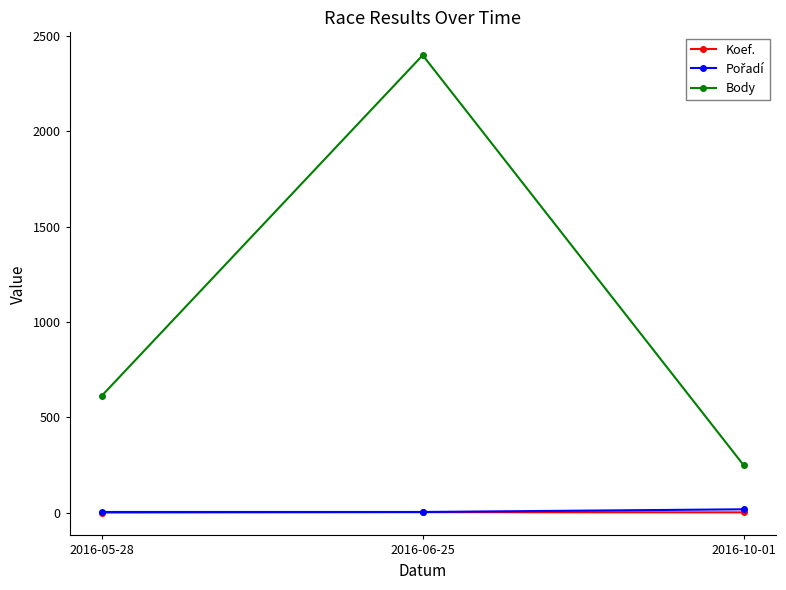

What is the label of the 2nd point from the left?

2016-06-25